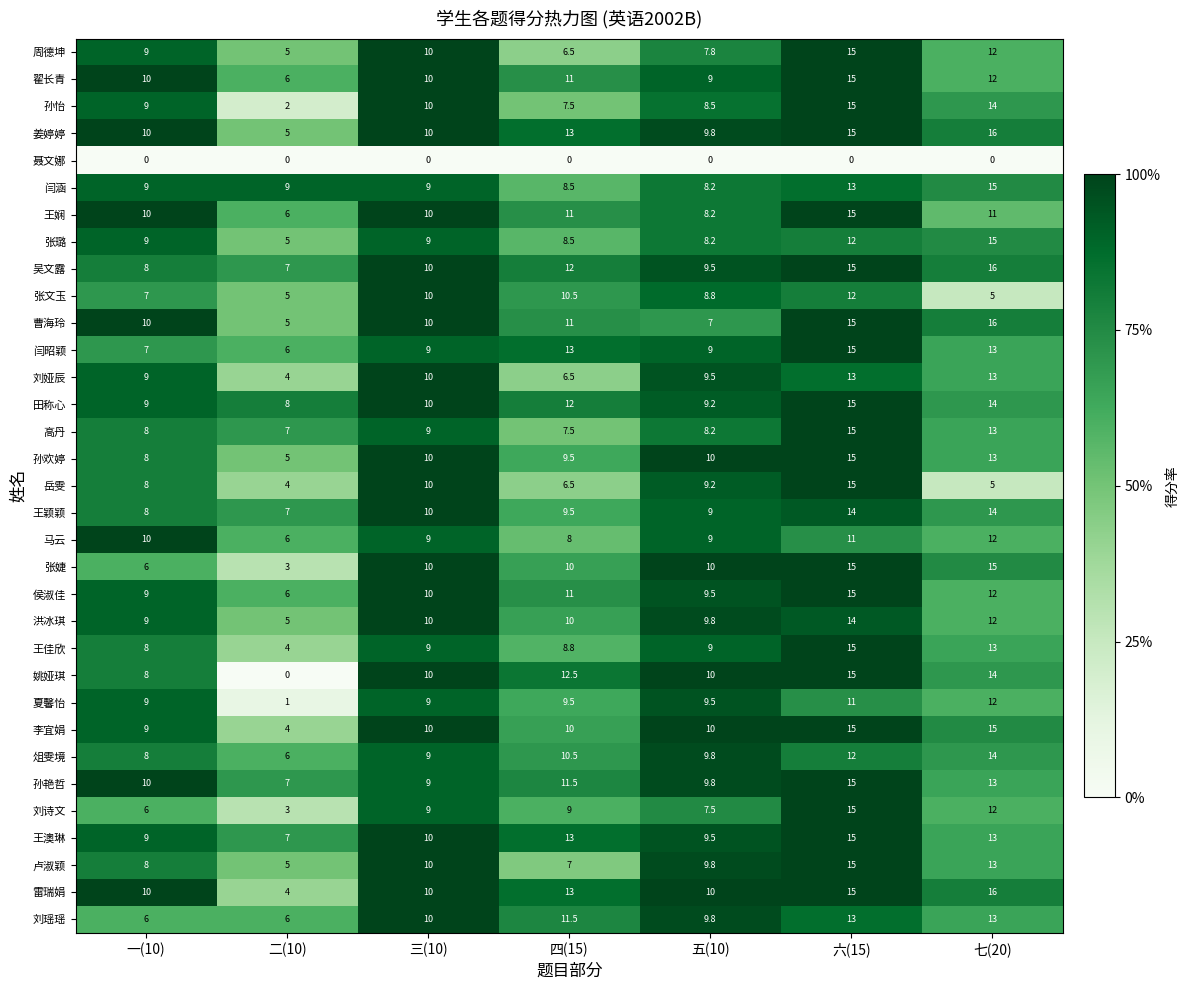

Which series has the largest total across all categories?

姜婷婷